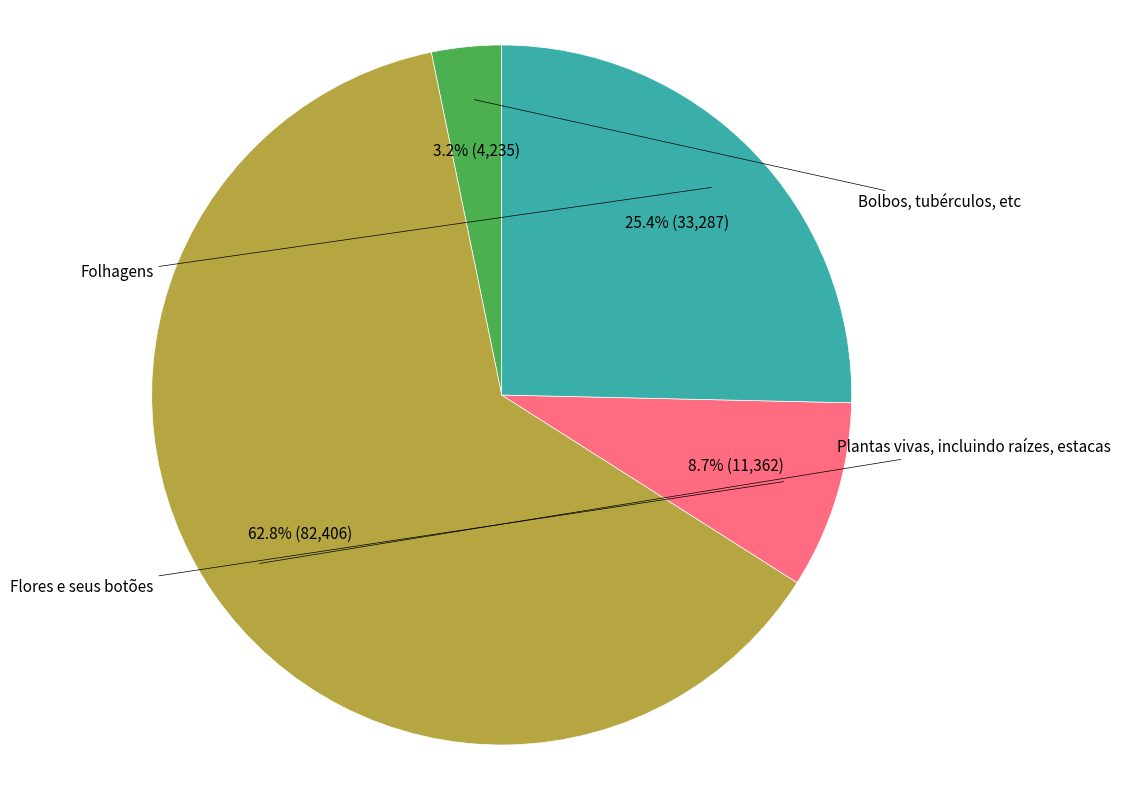

Is there a majority slice in this chart?

Yes